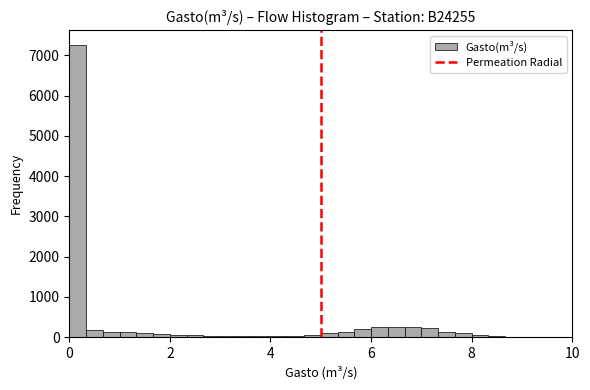

Read against the x-axis, roughly where is the centre of the tallest bar?

0.2